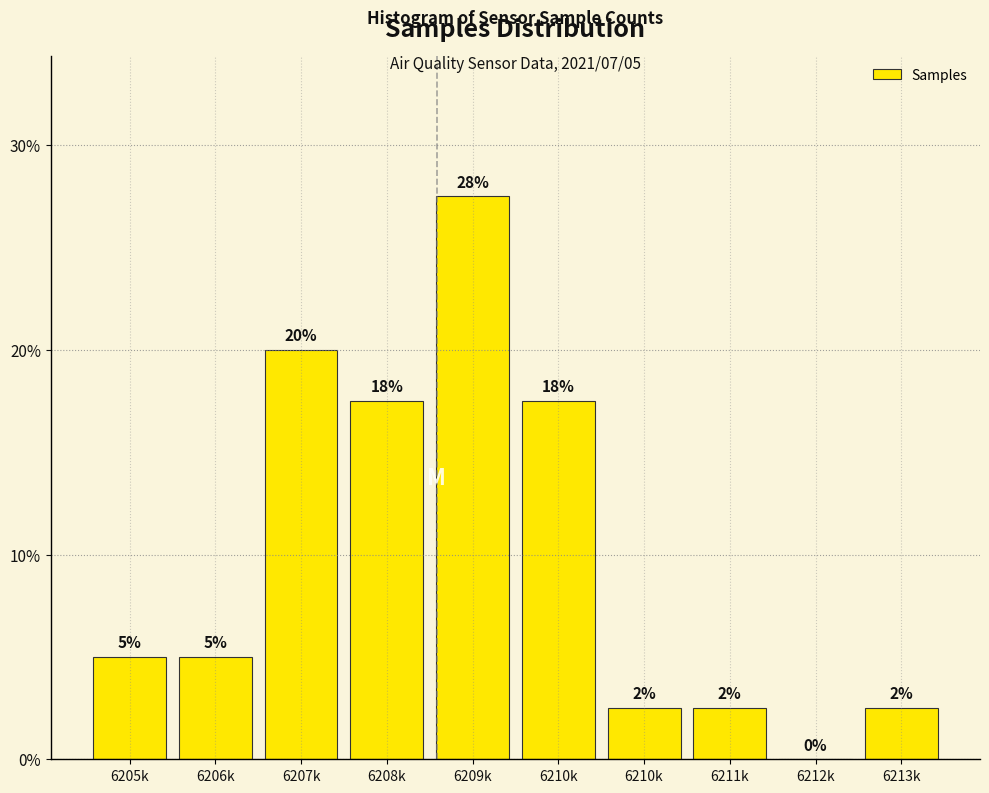

Are the bars horizontal?

No